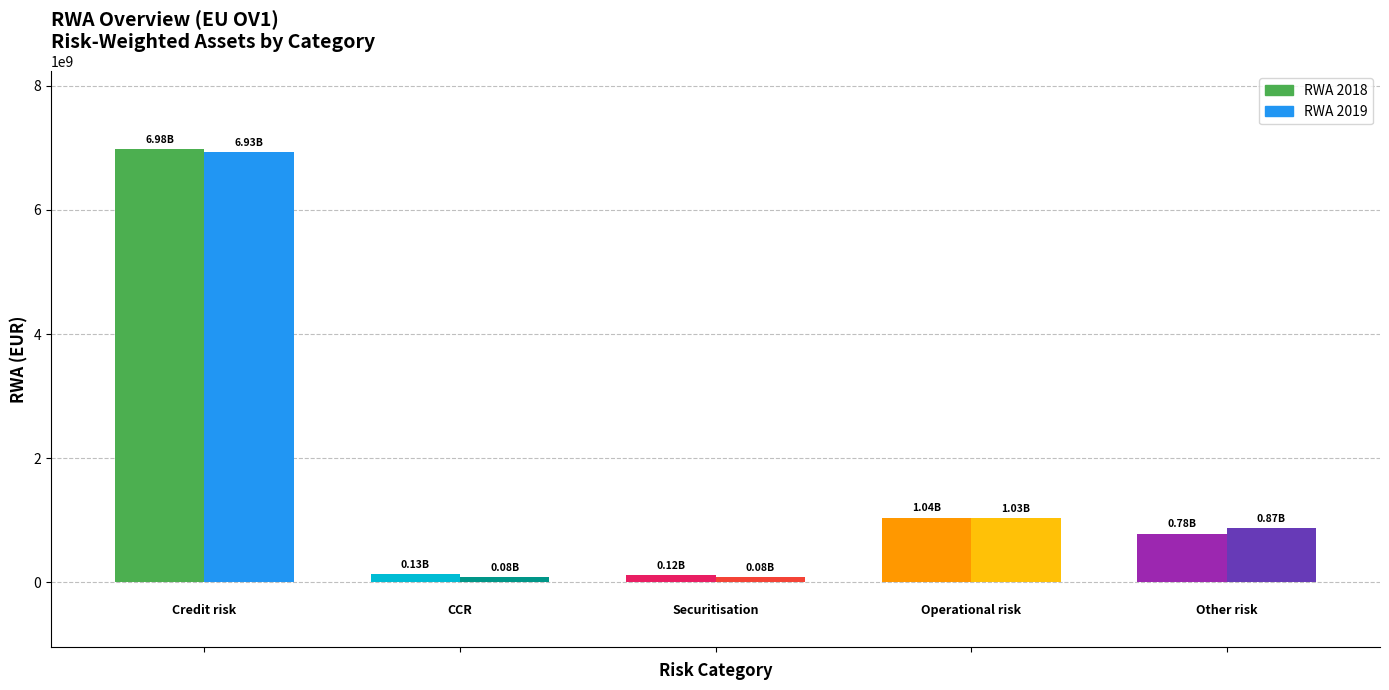

What is the sum of the RWA 2018 values at Operational risk and Securitisation?

1161784781.9